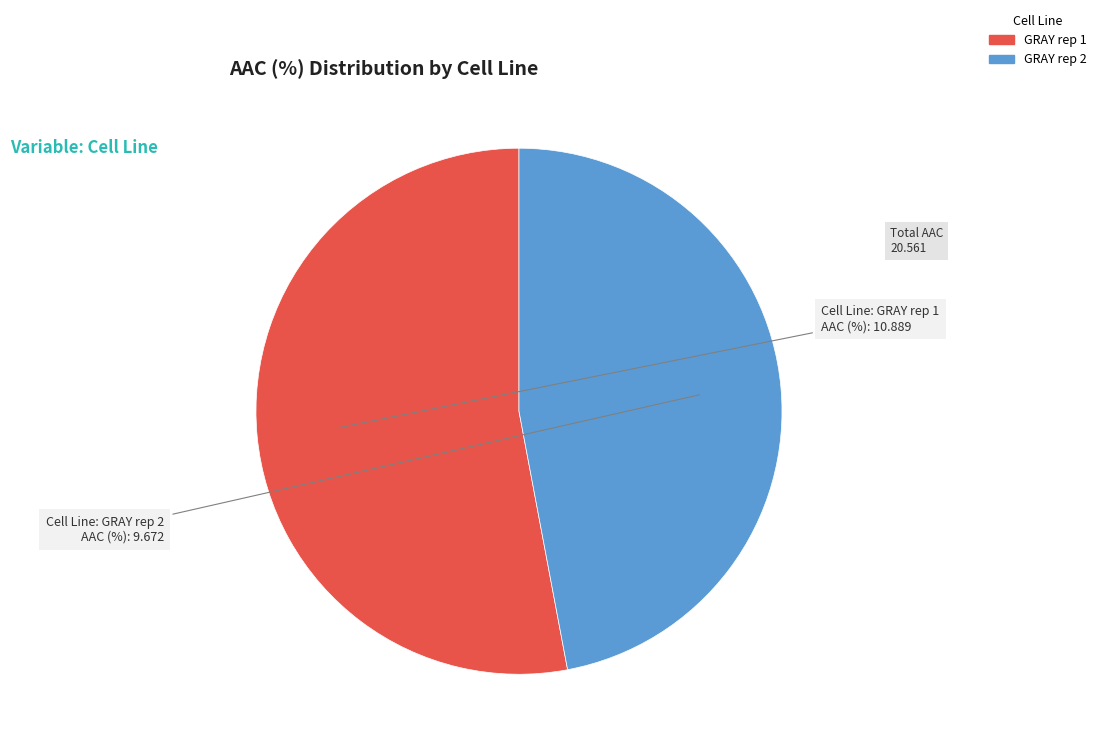

Which slice is the smallest?

GRAY rep 2